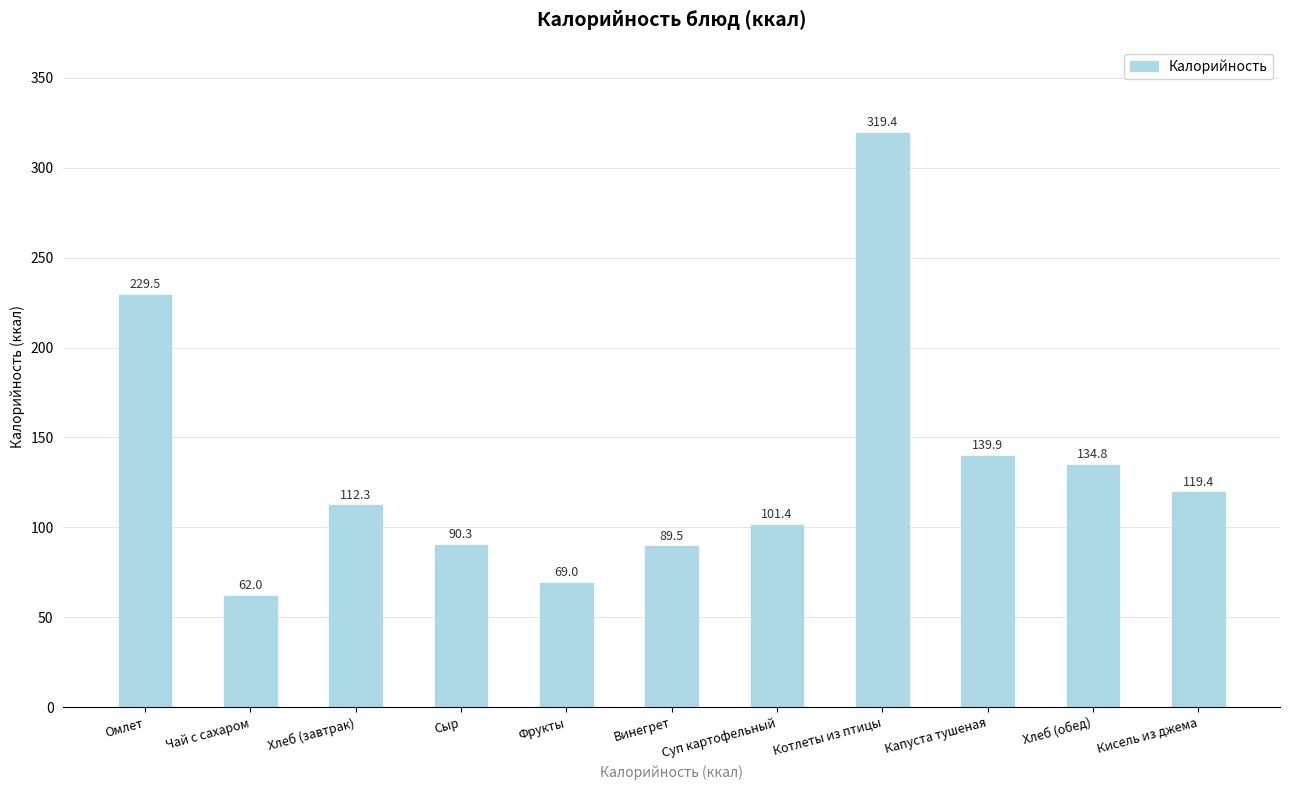

Does the chart contain stacked bars?

No